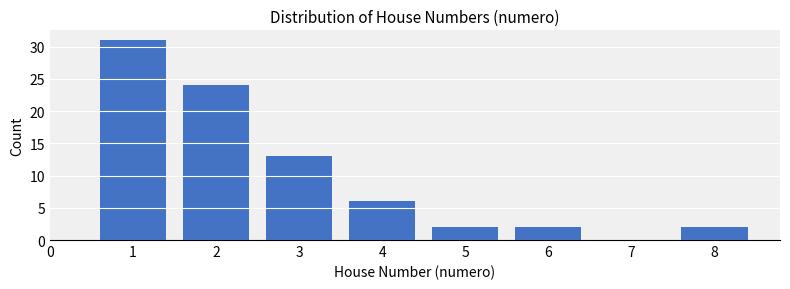

Reading left to right, list all the values displayed in this chart.

31	24	13	6	2	2	2